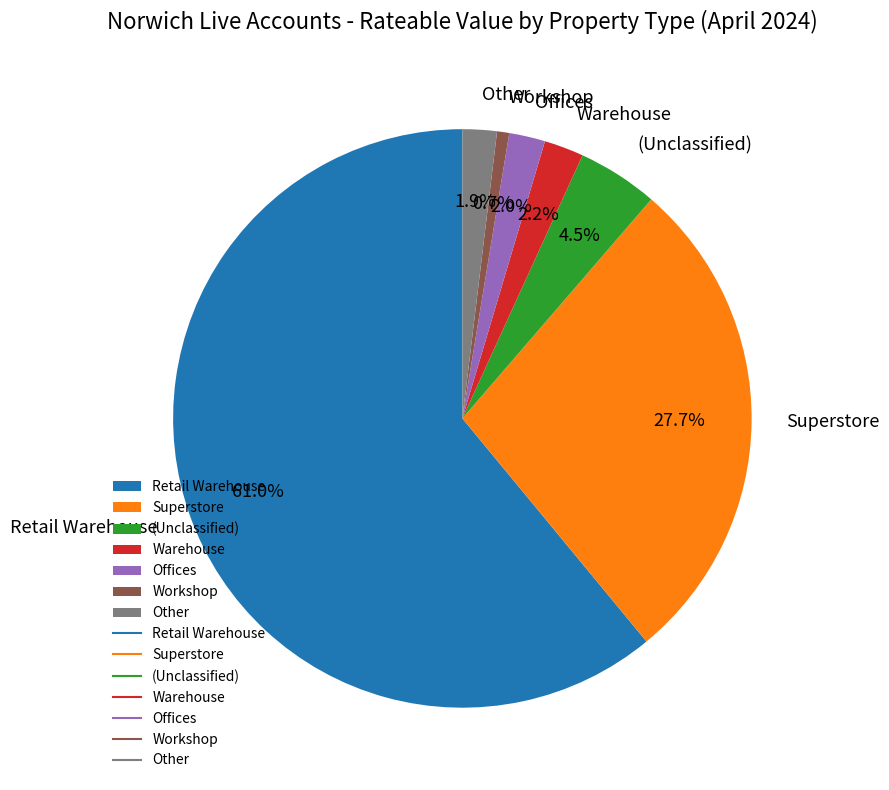

Does Retail Warehouse represent more than half of the total?

Yes